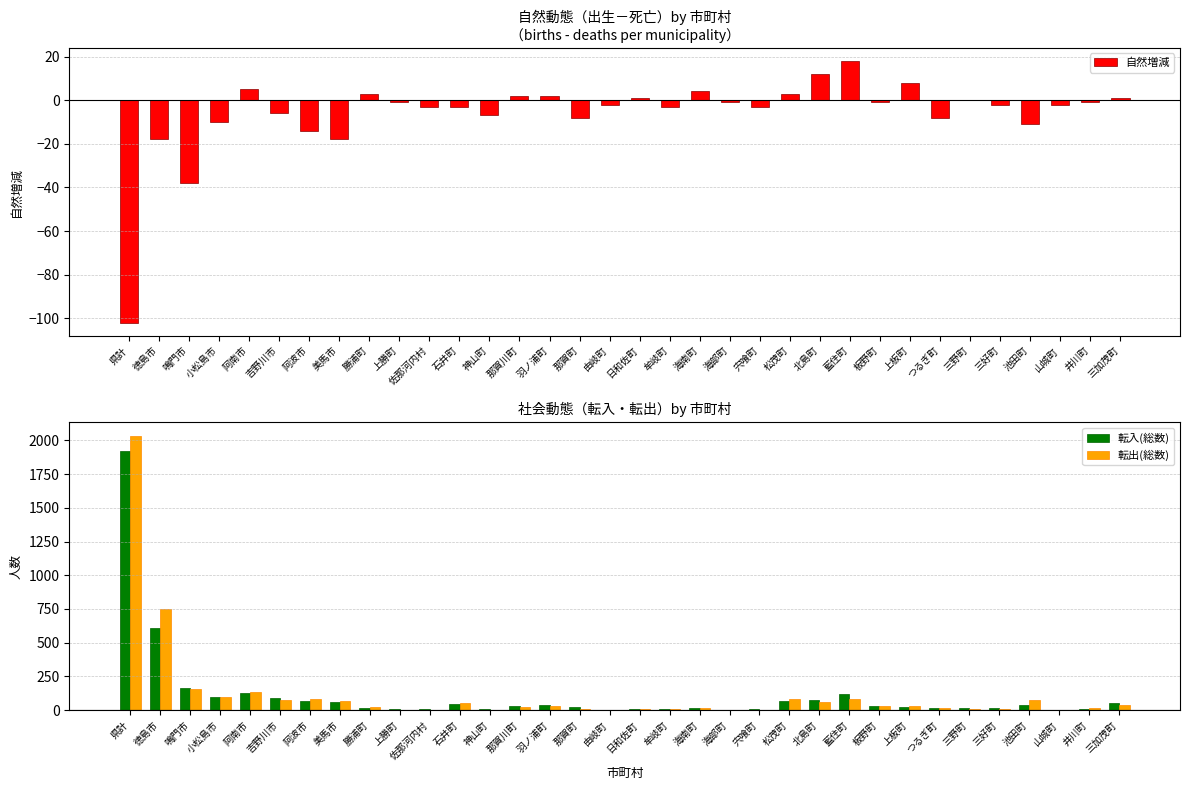

What position from the right is 上板町?

8